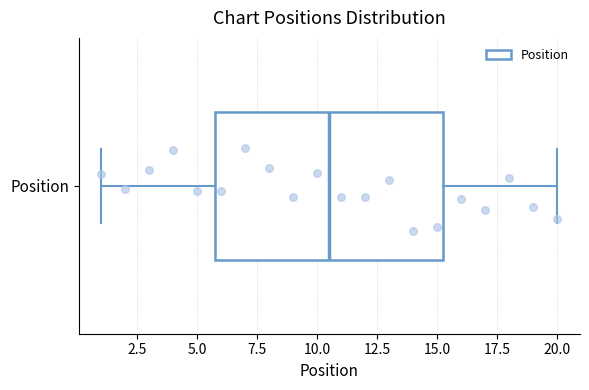

Transcribe this box plot: give where the median line is, the range the box spans, and where the two whiskers end, as read against the x-axis. The values are not printed on the chart, so give them approximately, as read against the axis.

median 10.5, box 6.0 to 15.5, whiskers 1.0 to 20.0